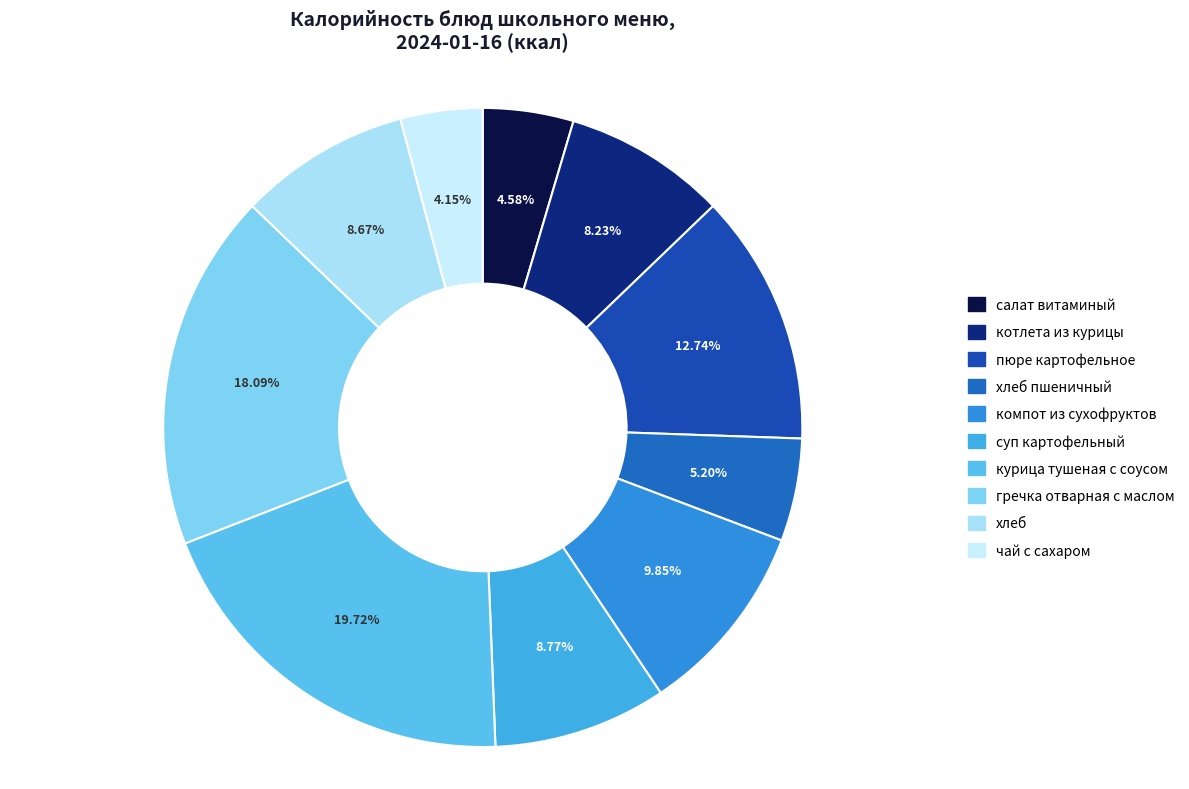

Is there any slice that represents more than half of the pie?

No